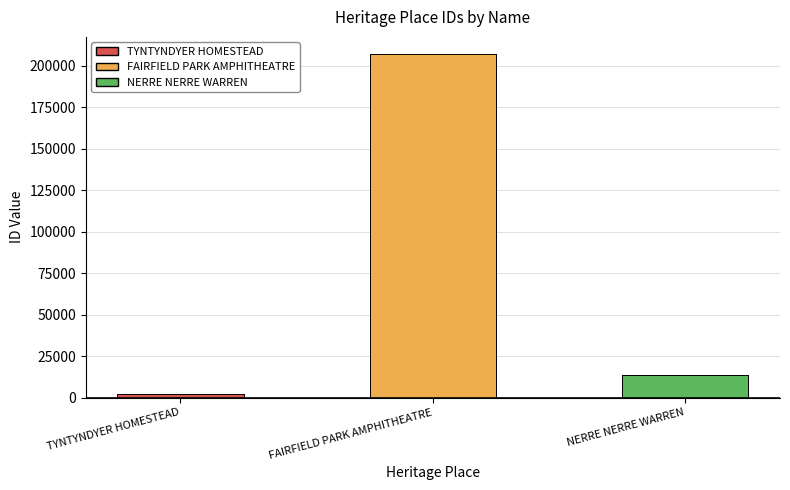

How many values exceed 13456?

1